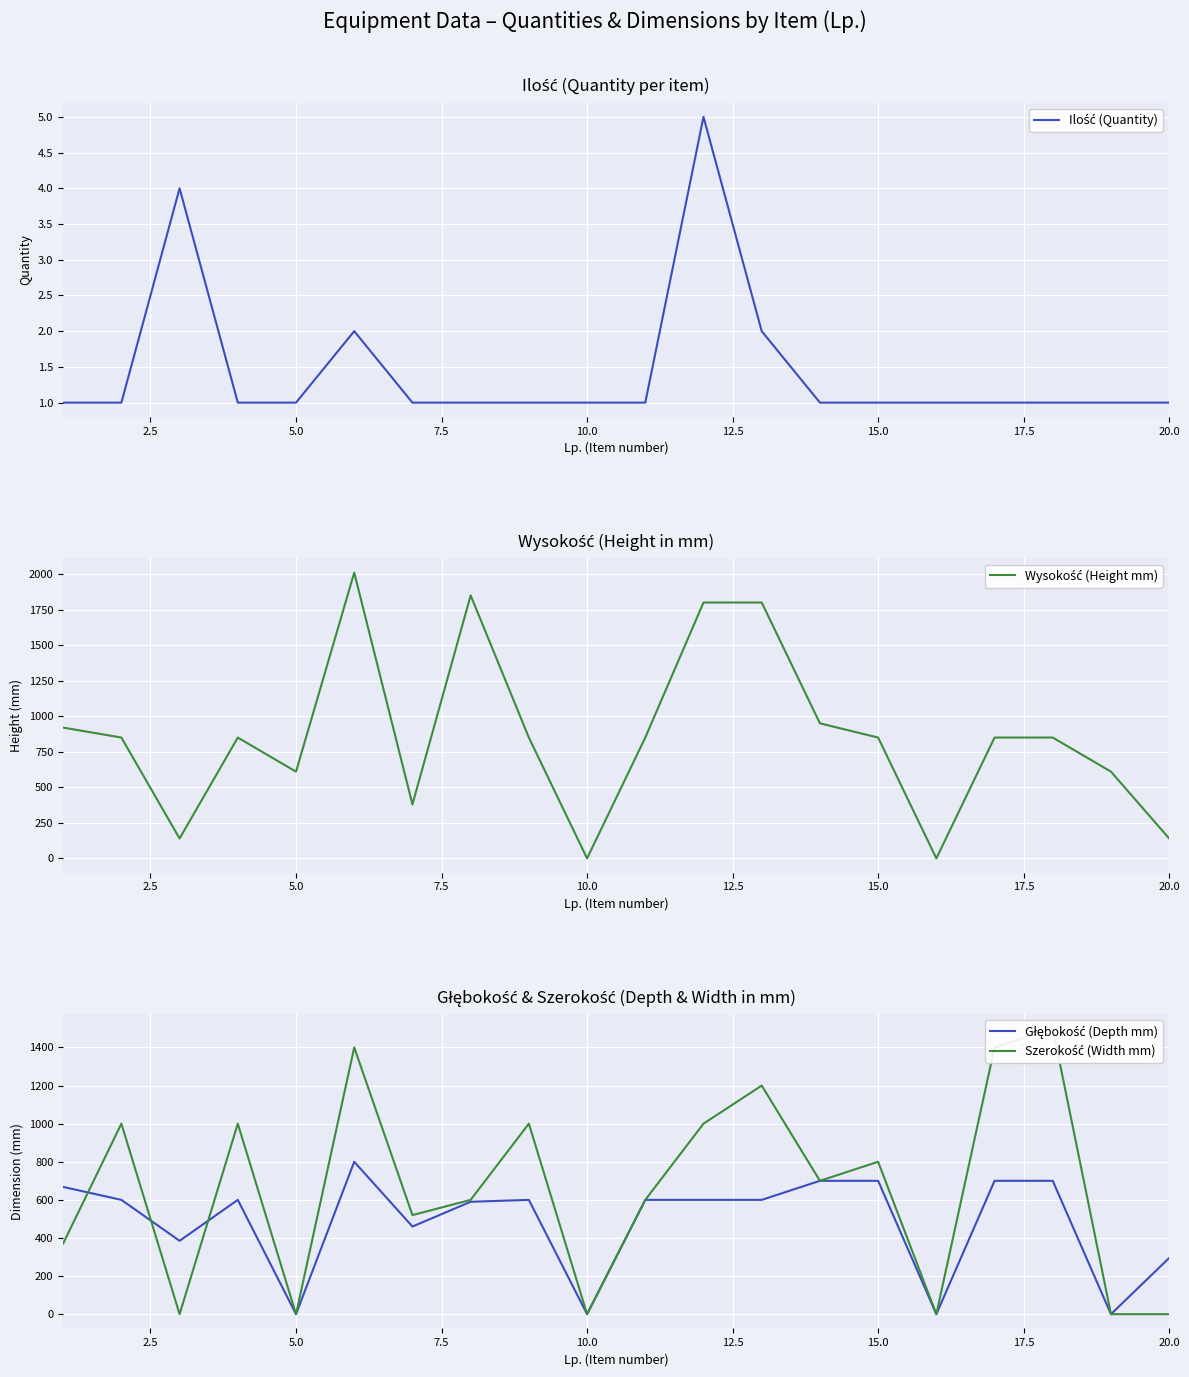

In Szerokość (Width mm), how many points are higher than both neighbors (excluding endpoints)?

7